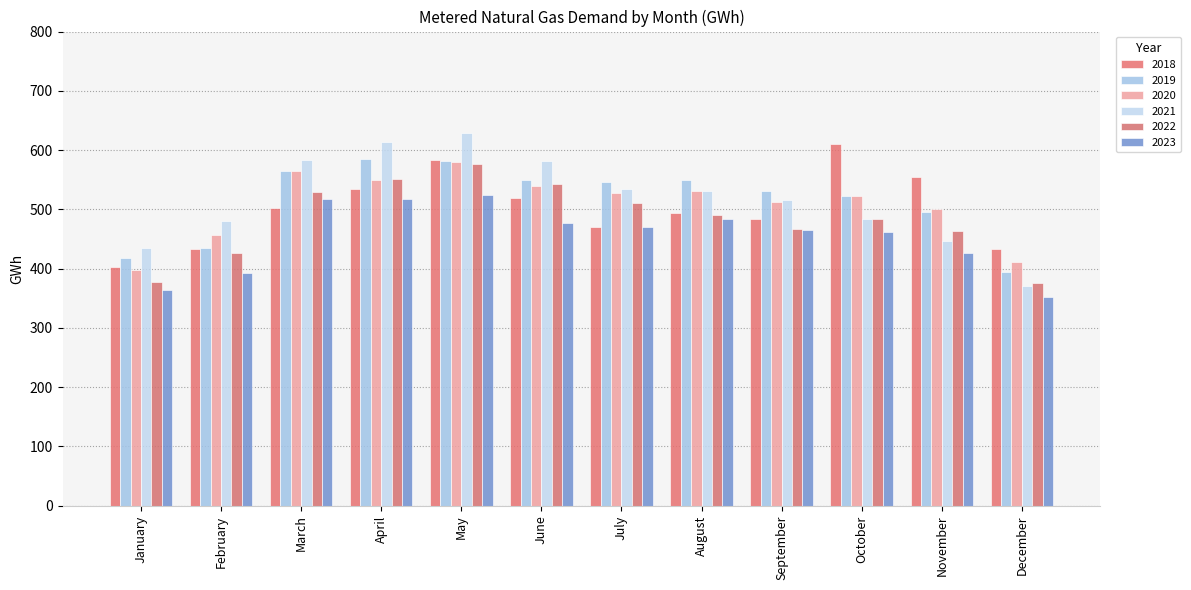

Which has a higher value, February or June?

June